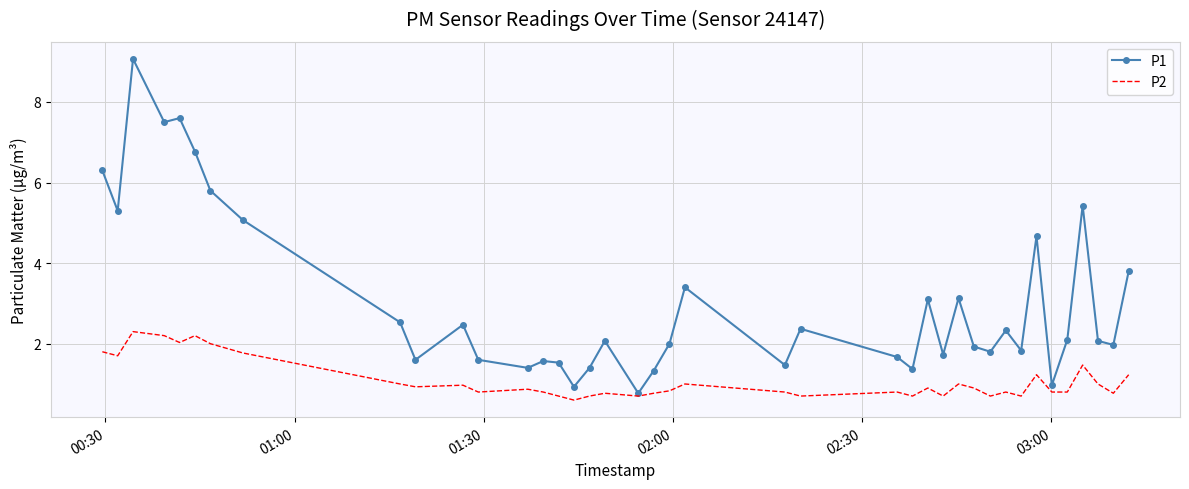

Reading left to right, transcribe all the data shown in this chart.

P1: 6.3	5.3	9.1	7.5	7.6	6.8	5.8	5.1	2.5	1.6	2.5	1.6	1.4	1.6	1.5	0.9	1.4	2.1	0.8	1.3	2.0	3.4	1.5	2.4	1.7	1.4	3.1	1.7	3.1	1.9	1.8	2.3	1.8	4.7	1.0	2.1	5.4	2.1	2.0	3.8
P2: 1.8	1.7	2.3	2.2	2.0	2.2	2.0	1.8	1.0	0.9	1.0	0.8	0.9	0.8	0.7	0.6	0.7	0.8	0.7	0.8	0.8	1.0	0.8	0.7	0.8	0.7	0.9	0.7	1.0	0.9	0.7	0.8	0.7	1.2	0.8	0.8	1.5	1.0	0.8	1.2